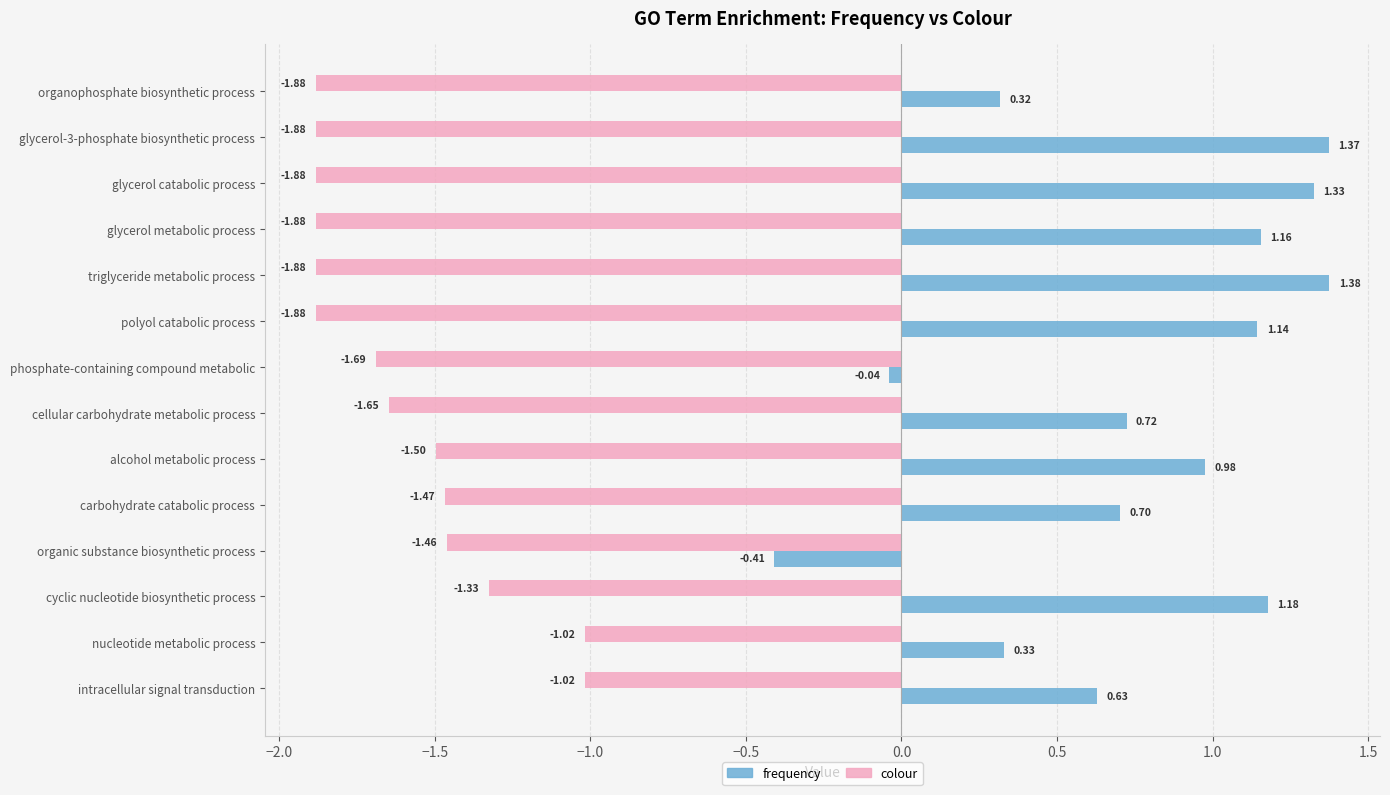

Which series has the largest total across all categories?

frequency